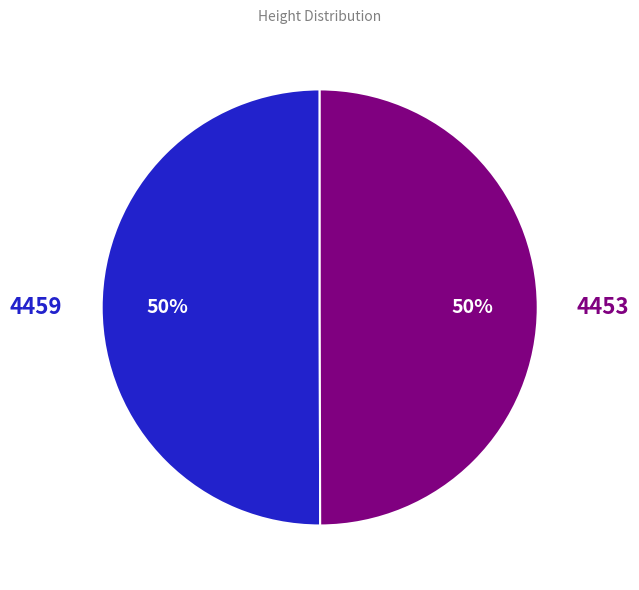

How many segments does this pie chart have?

2